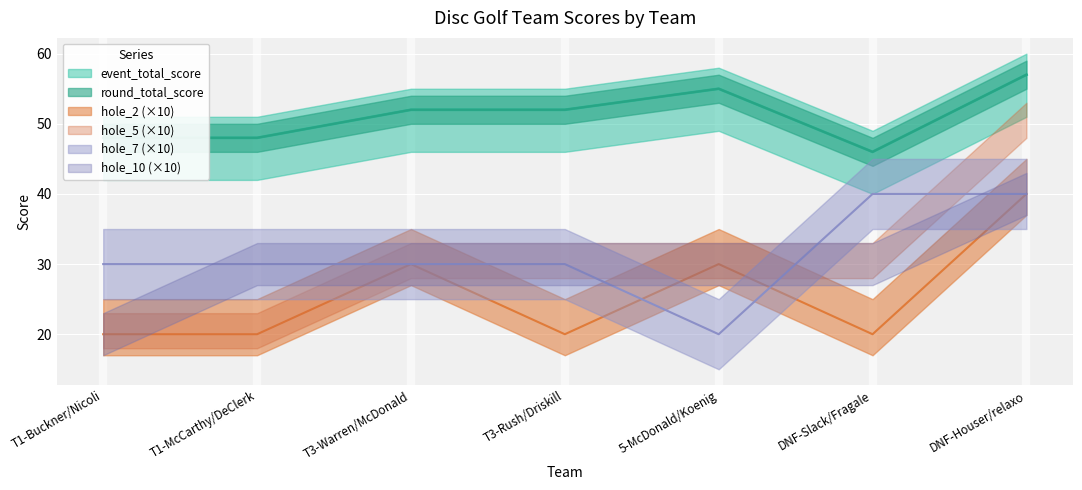

Count the number of categories in the chart.

7